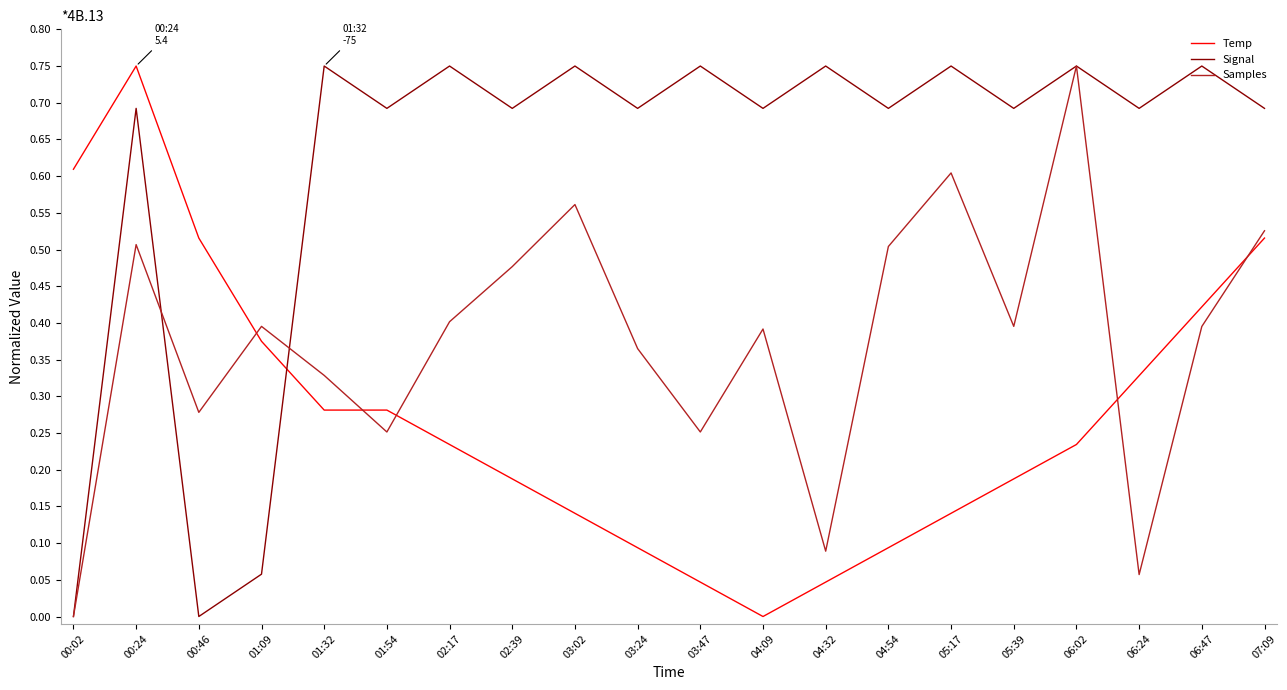

Which series has the largest total across all categories?

Signal